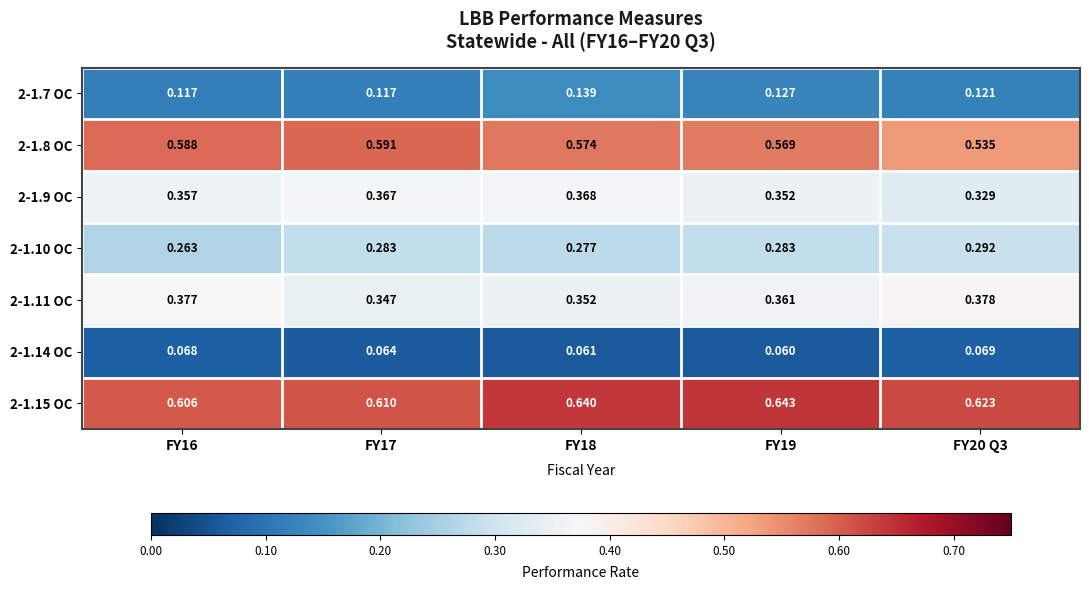

Count the number of categories in the chart.

5